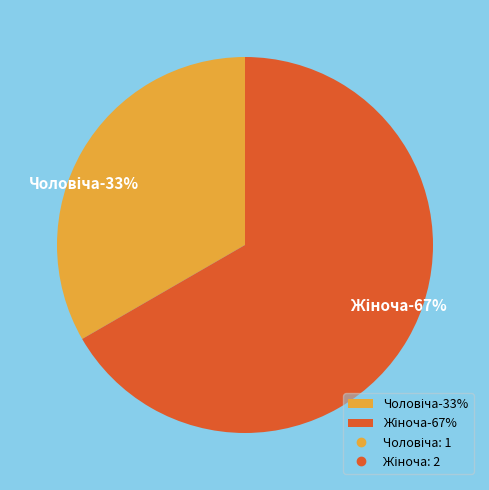

Approximately how many times larger is the value at Жіноча compared to Чоловіча?

2.0